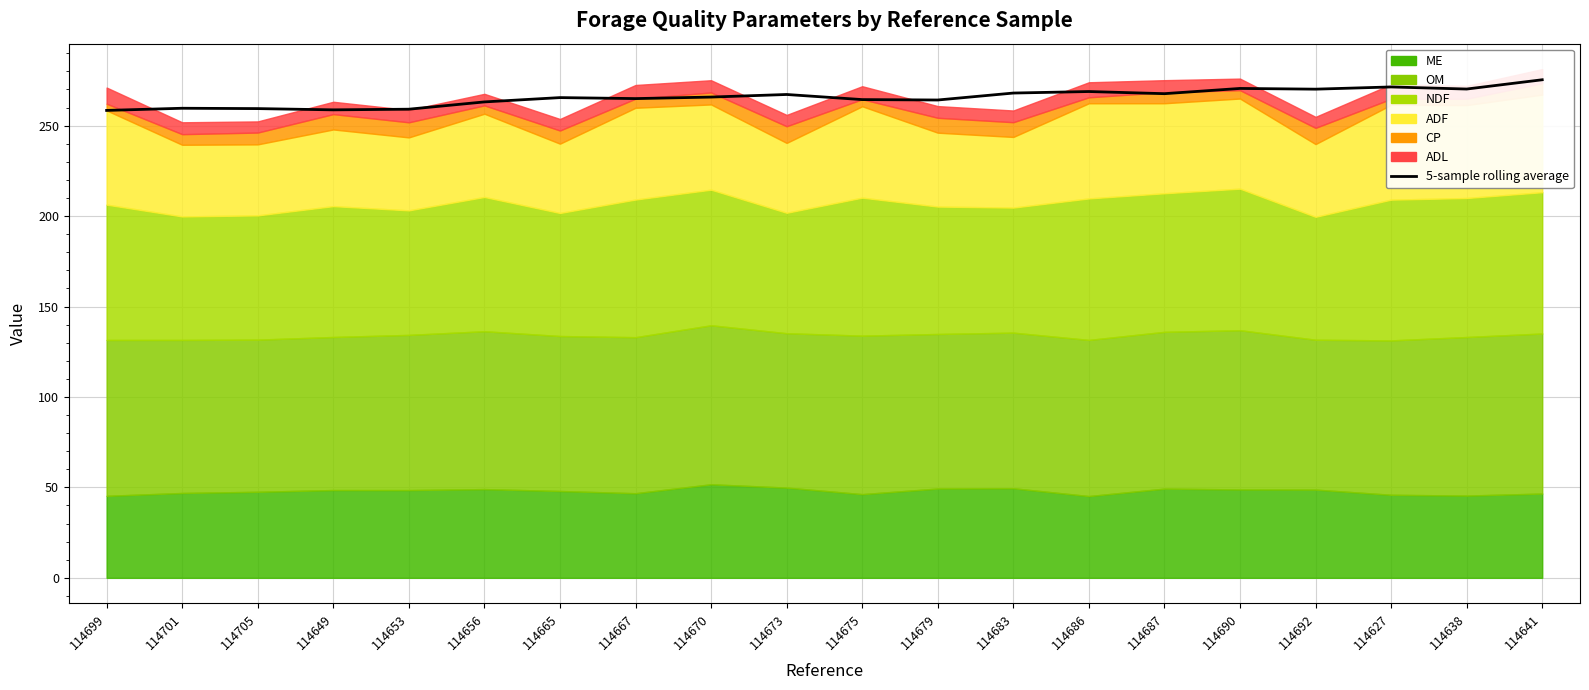

The chart shows a value of 74.6 at 114687. True or false?

False